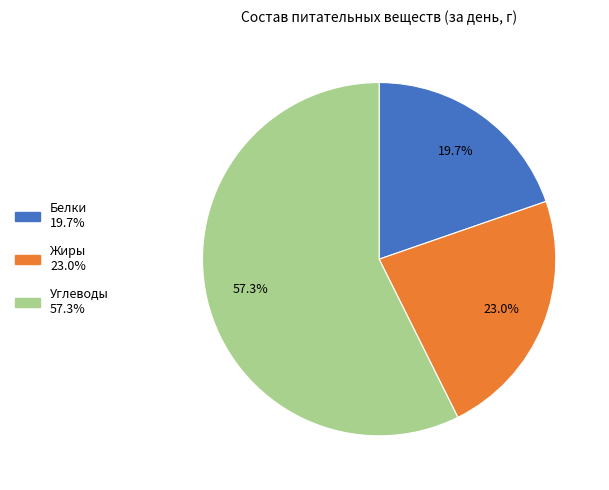

True or false: Углеводы accounts for 52% of the total.

False